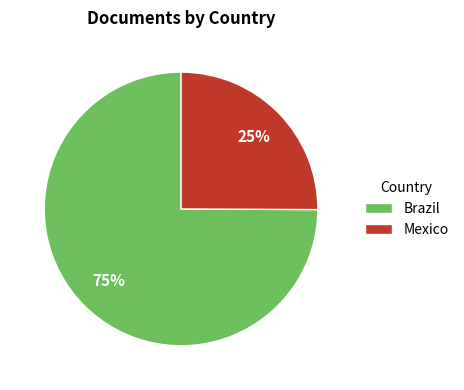

To the nearest percent, what is the average slice percentage?

50%